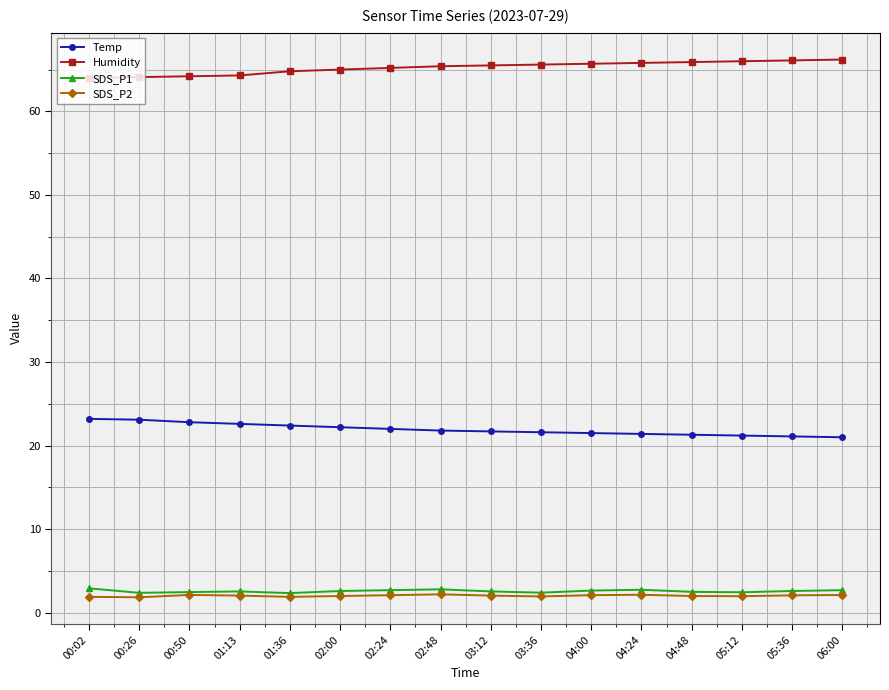

What is the difference between the SDS_P1 values at 00:50 and 00:26?

0.1